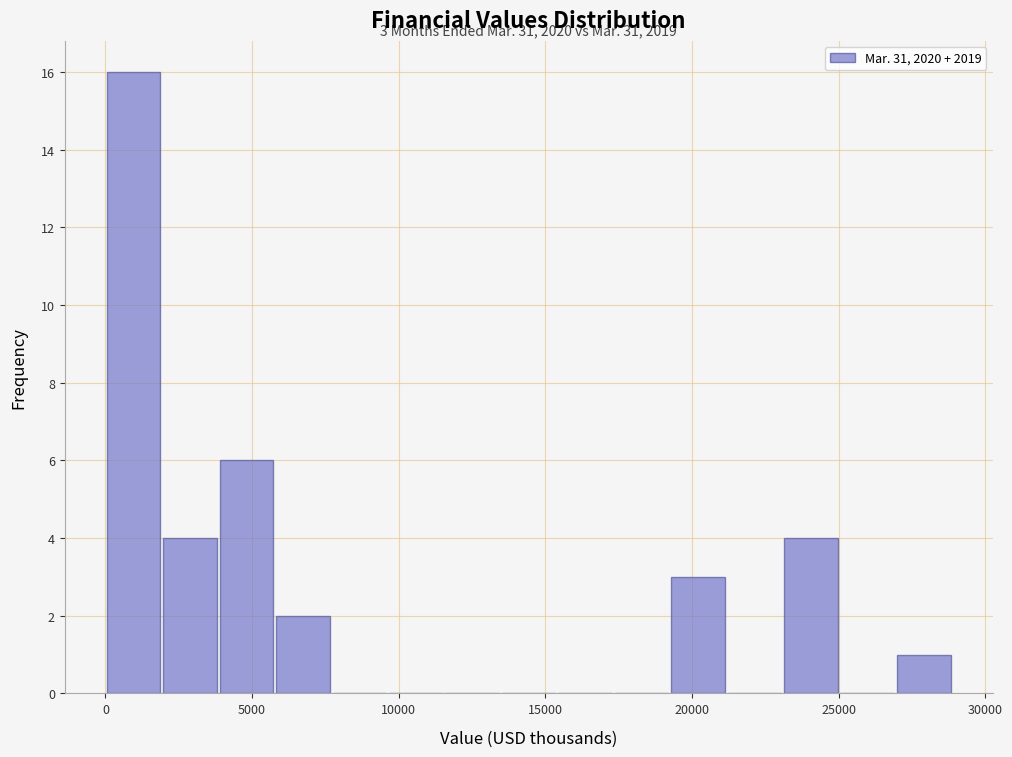

Around what value on the x-axis is the tallest bar? Give the approximate position of its centre, as read against the axis.

1000